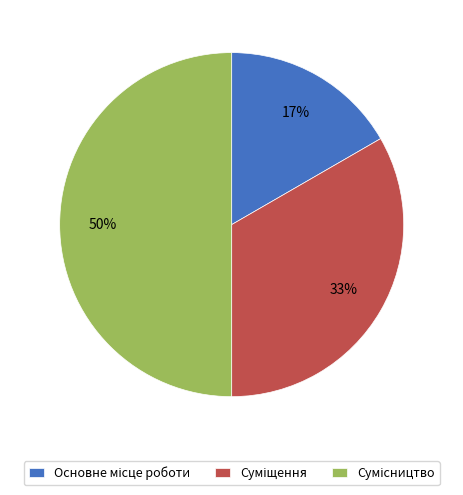

To the nearest percent, what is the difference between the largest and smallest slice percentages?

33%